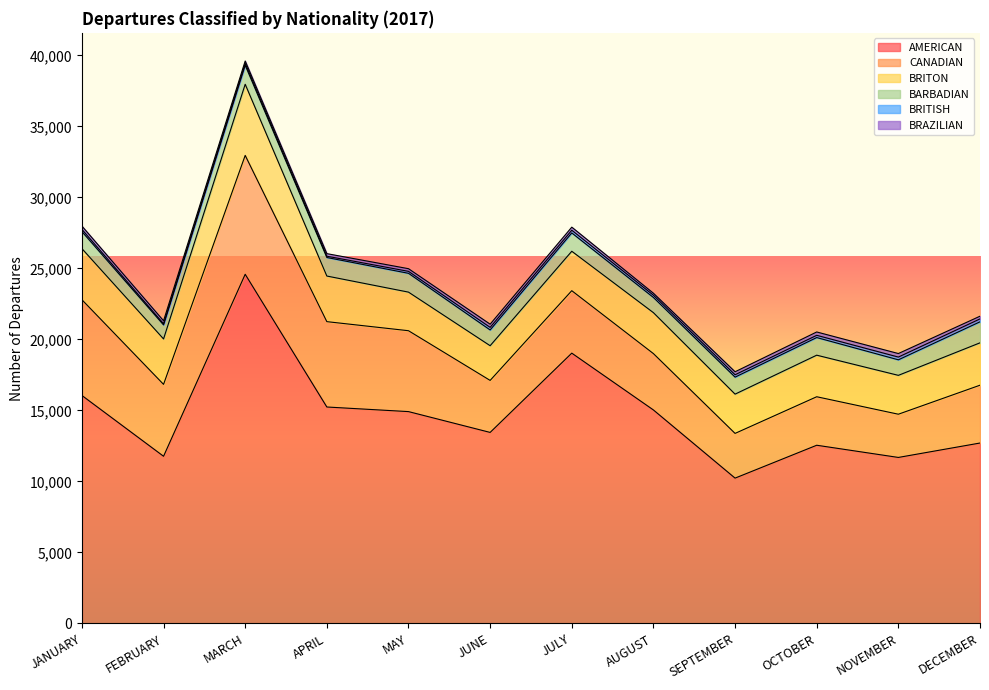

Reading left to right, what are all the values shown in this chart?

AMERICAN: 16055	11774	24590	15243	14919	13453	19036	15034	10235	12550	11691	12706
CANADIAN: 6743	5063	8372	6011	5696	3663	4398	3969	3149	3415	3044	4072
BRITON: 3599	3199	5010	3212	2718	2443	2777	2883	2765	2927	2737	2984
BARBADIAN: 1201	987	1337	1305	1325	1109	1291	1070	1197	1242	1094	1481
BRITISH: 154	84	137	91	138	183	190	158	168	158	194	204
BRAZILIAN: 234	208	165	181	187	225	217	140	210	235	248	190